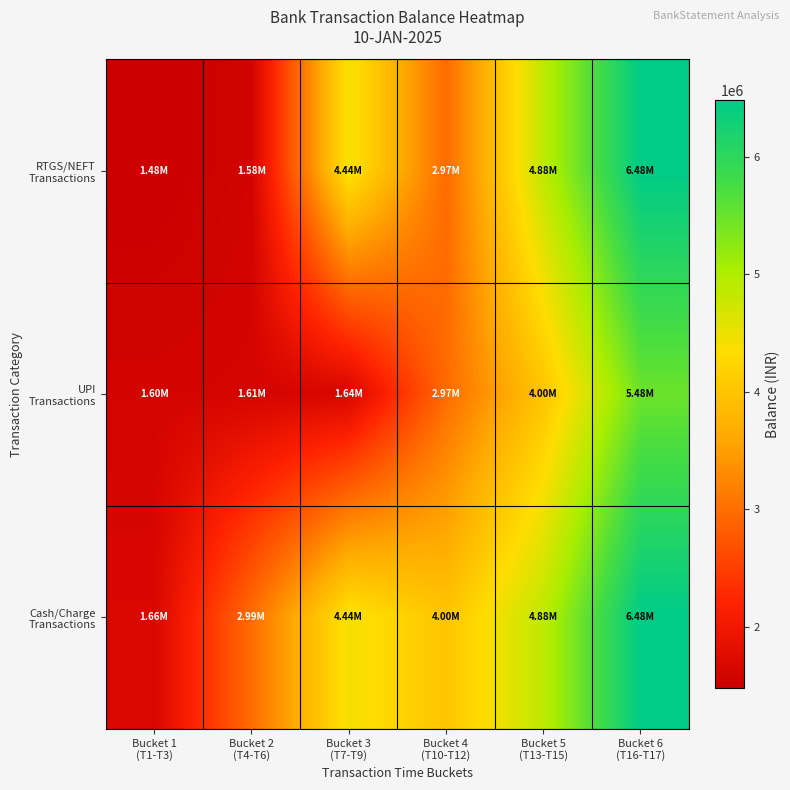

What is the total value across all series at Bucket 1
(T1-T3)?

4744153.4